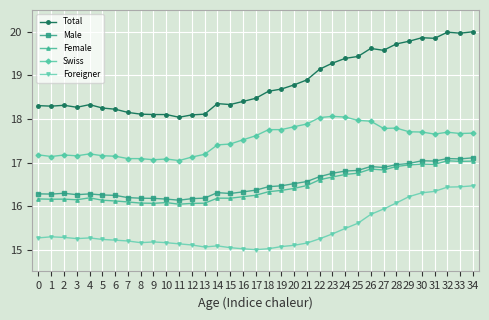

True or false: Male has more than 2 points higher than both neighbors.

True